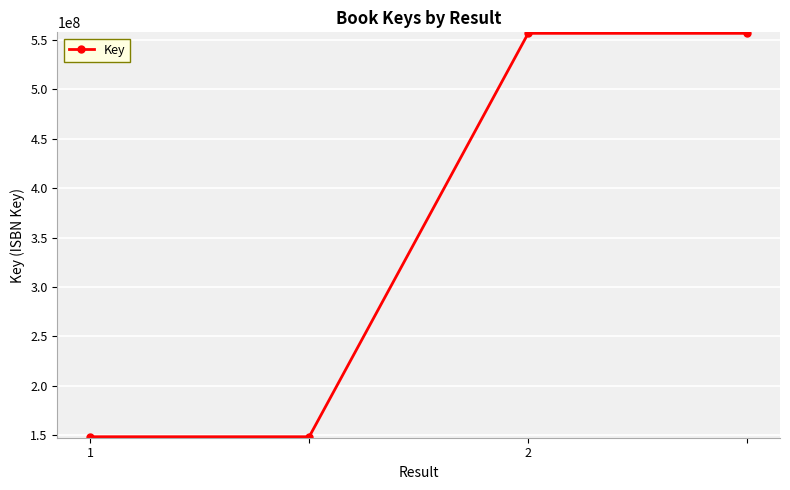

What is the minimum value shown in the chart?

148569510